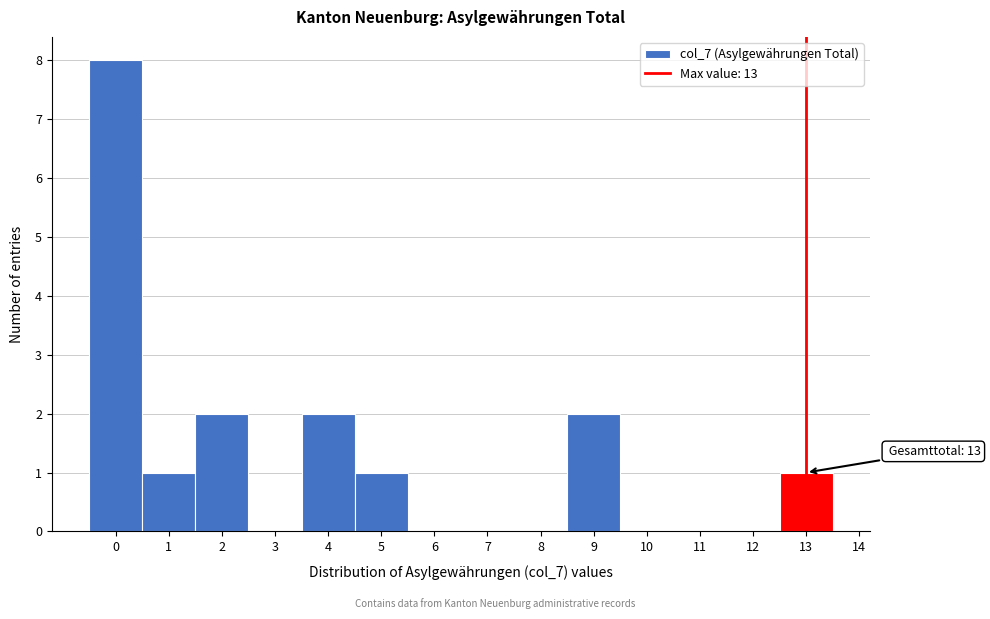

Which range on the x-axis has the tallest bar?

-0.5 to 0.5